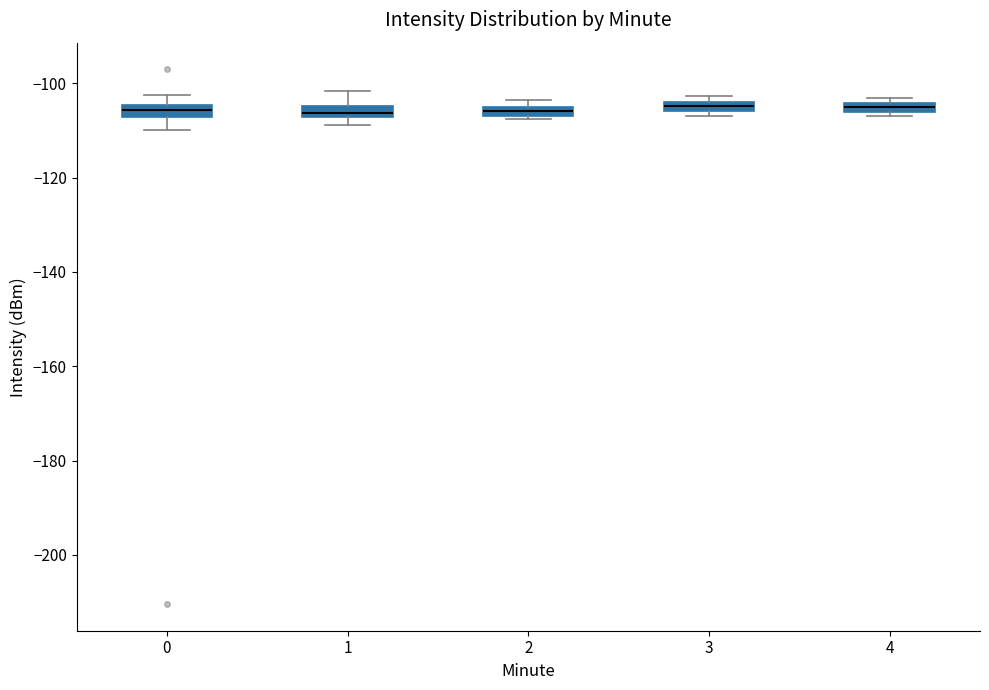

Where is the upper edge of the box at x = 3 on the y-axis? The values are not printed on the chart, so give them approximately, as read against the axis.

-104